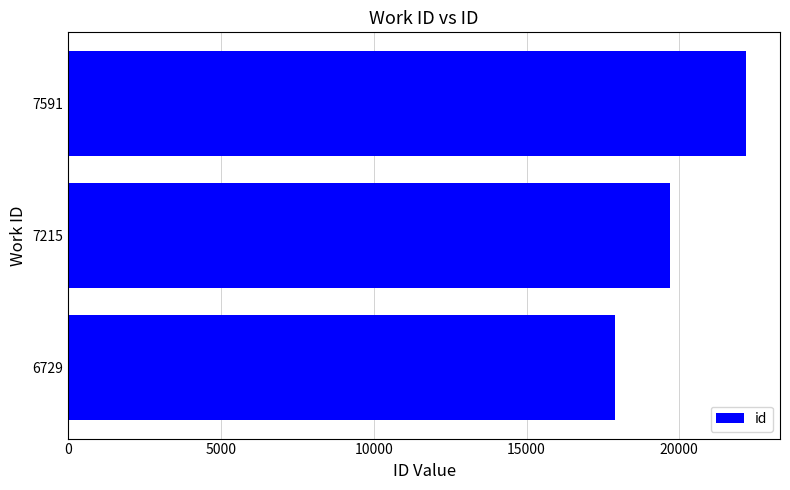

At which label is the value closest to 20047?

7215